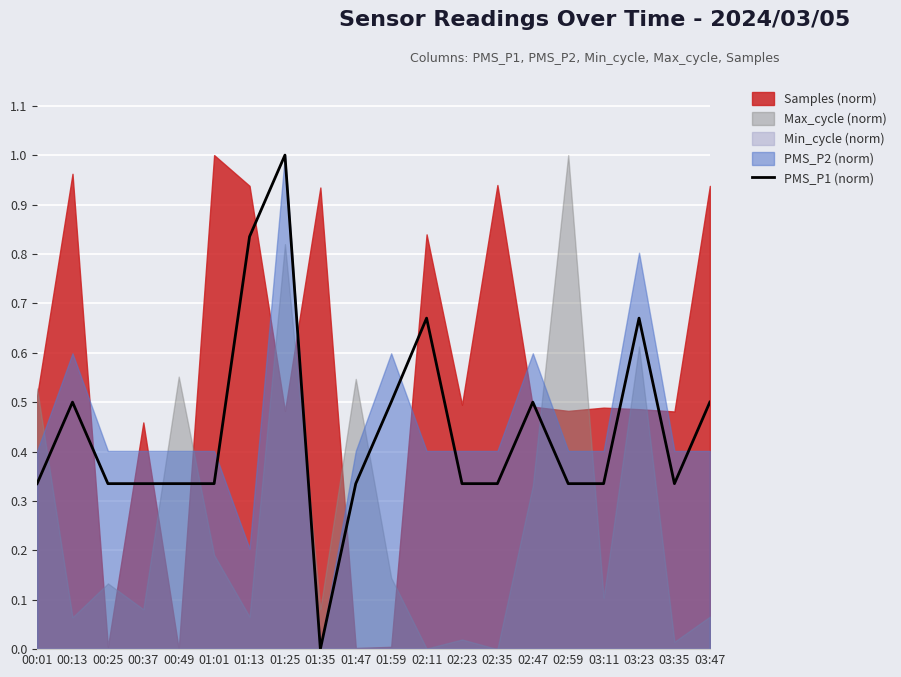

Which has a higher value, 02:23 or 02:59?

02:23